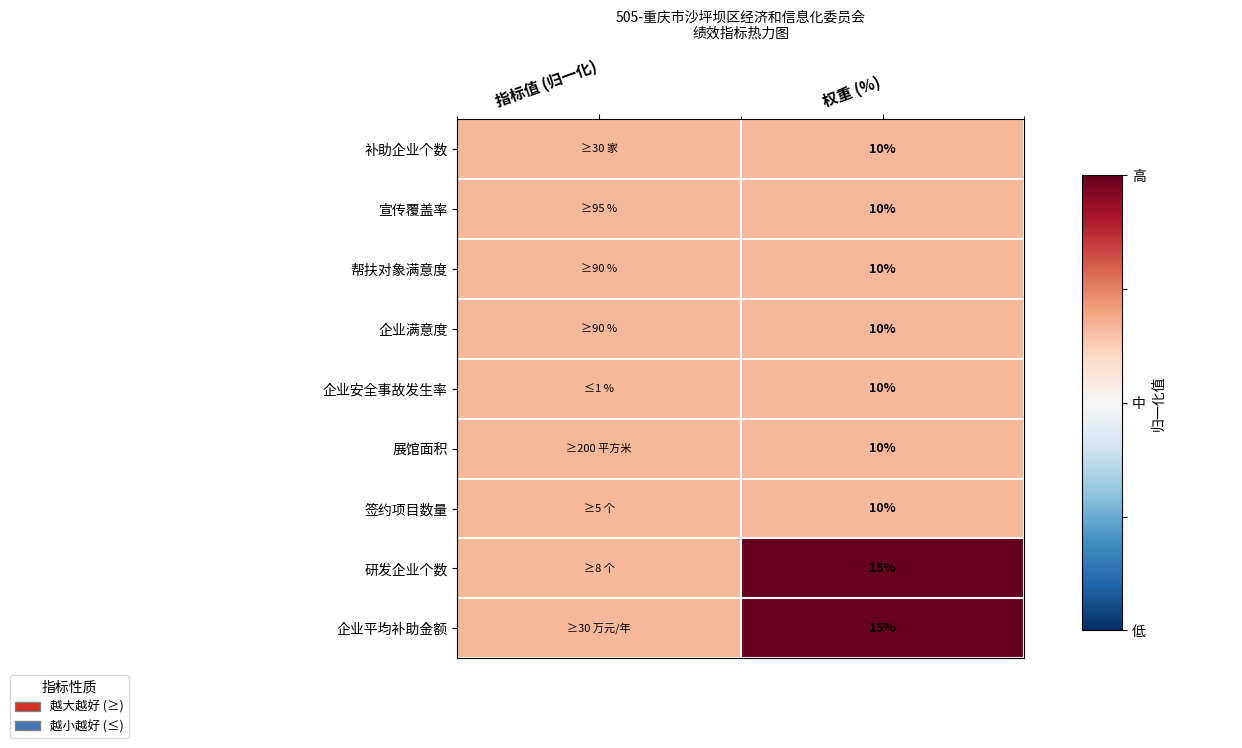

The value of 企业安全事故发生率 at 权重 (%) is 0.2. True or false?

False